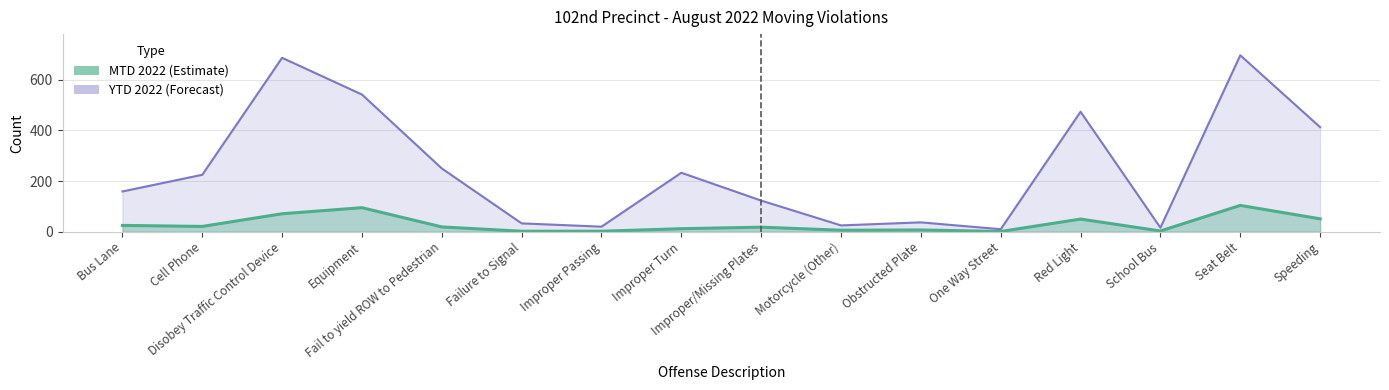

How many interior local valleys does the YTD 2022 series have?

4